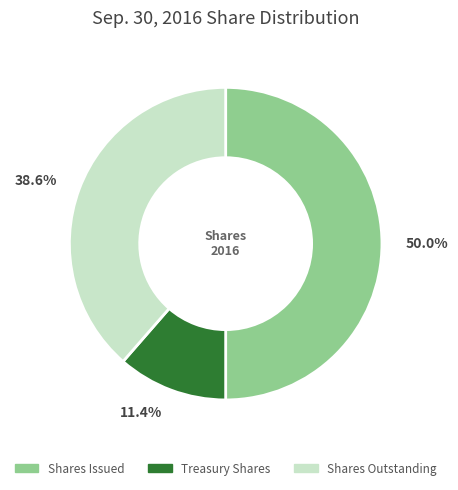

How many slices are in this pie chart?

3